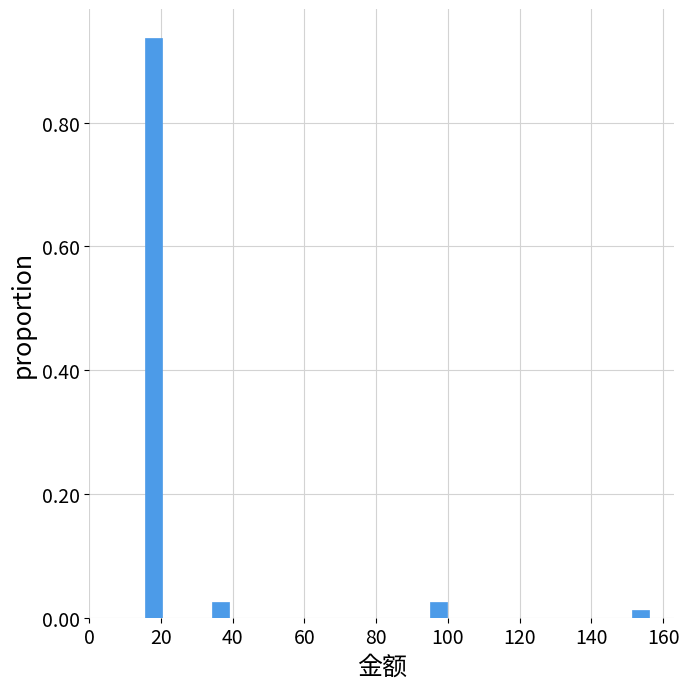

Read against the x-axis, roughly where is the centre of the tallest bar?

18